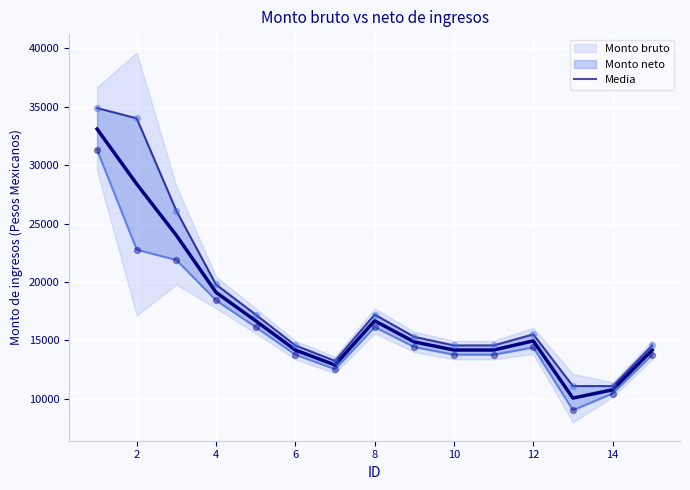

Which series has the widest spread of Y values?

Monto bruto